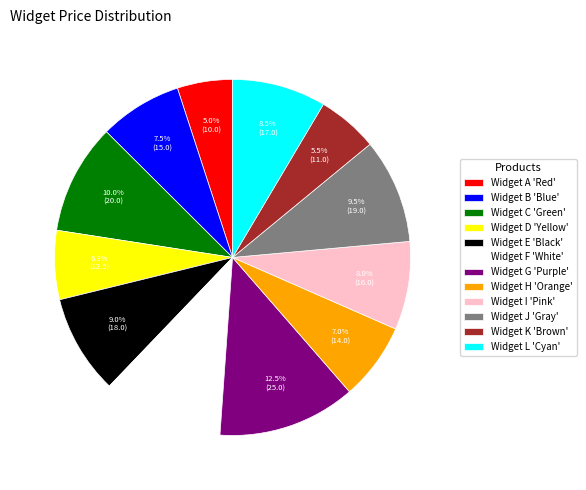

Rank the categories by value from highest to lowest.

Widget G 'Purple', Widget F 'White', Widget C 'Green', Widget J 'Gray', Widget E 'Black', Widget L 'Cyan', Widget I 'Pink', Widget B 'Blue', Widget H 'Orange', Widget D 'Yellow', Widget K 'Brown', Widget A 'Red'